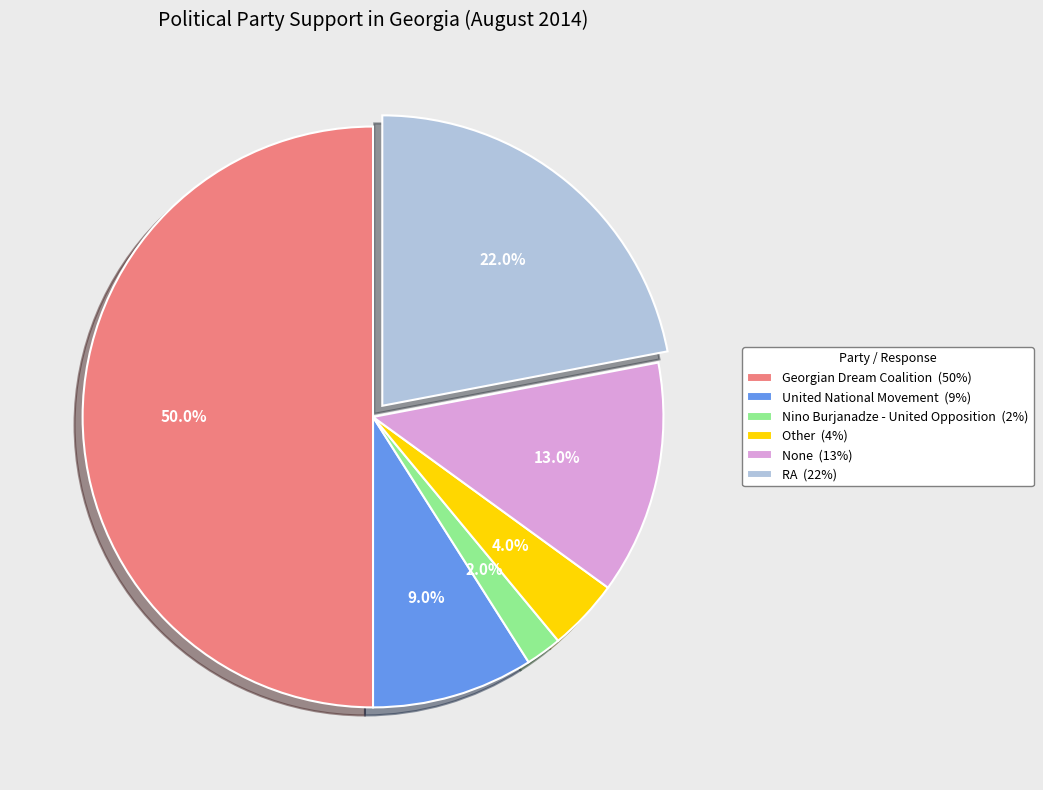

To the nearest percent, what portion does RA represent?

22%